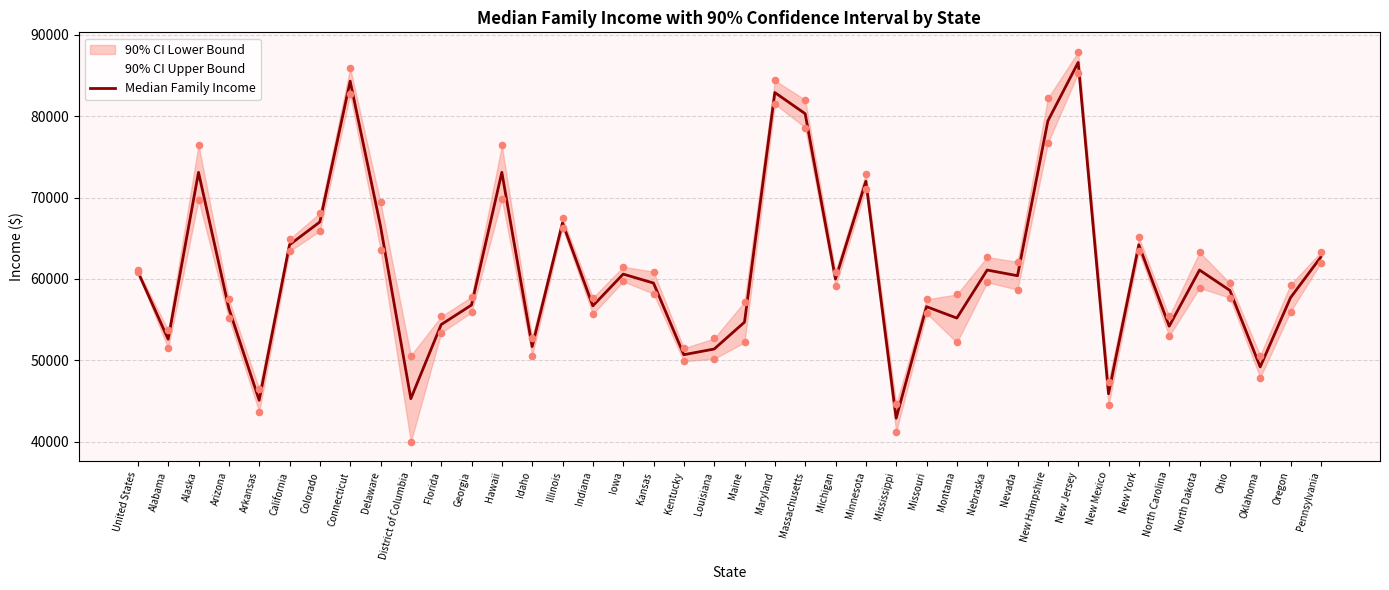

Between Indiana and Illinois, which is larger?

Illinois